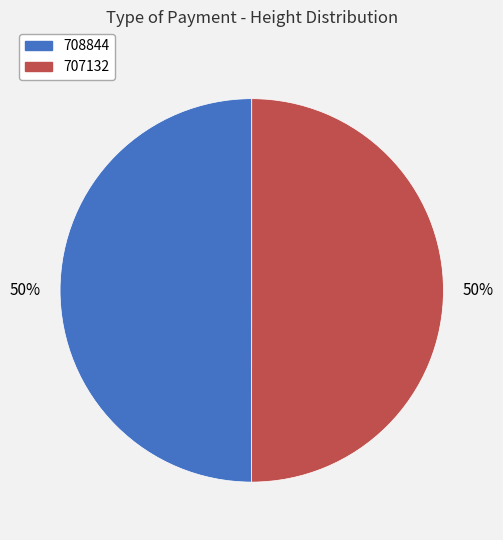

Approximately how many times larger is the value at 707132 compared to 708844?

1.0